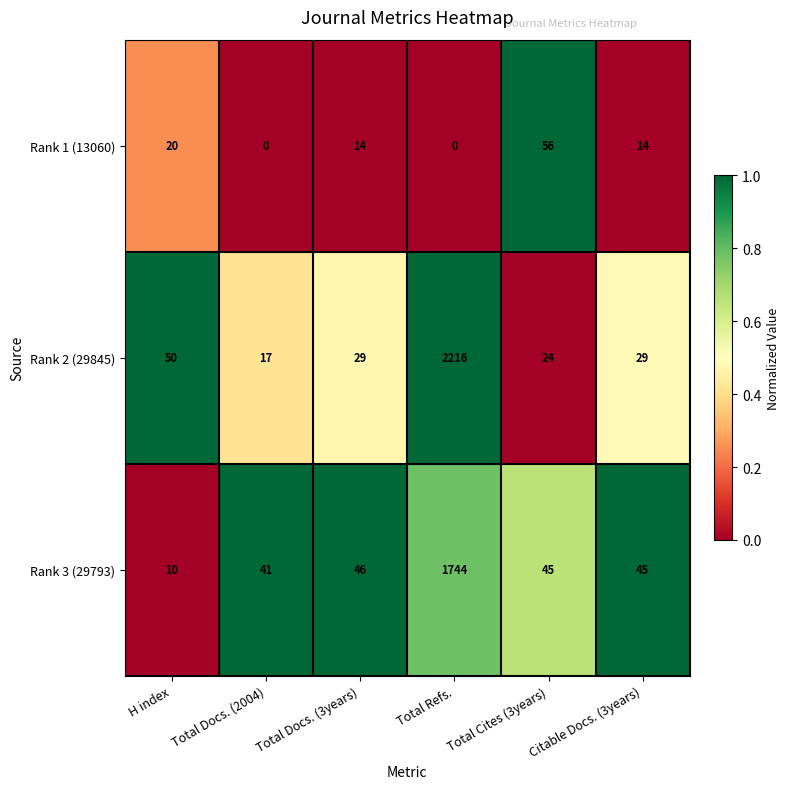

Rank the series by their maximum value, from lowest to highest.

Rank 1 (13060), Rank 3 (29793), Rank 2 (29845)